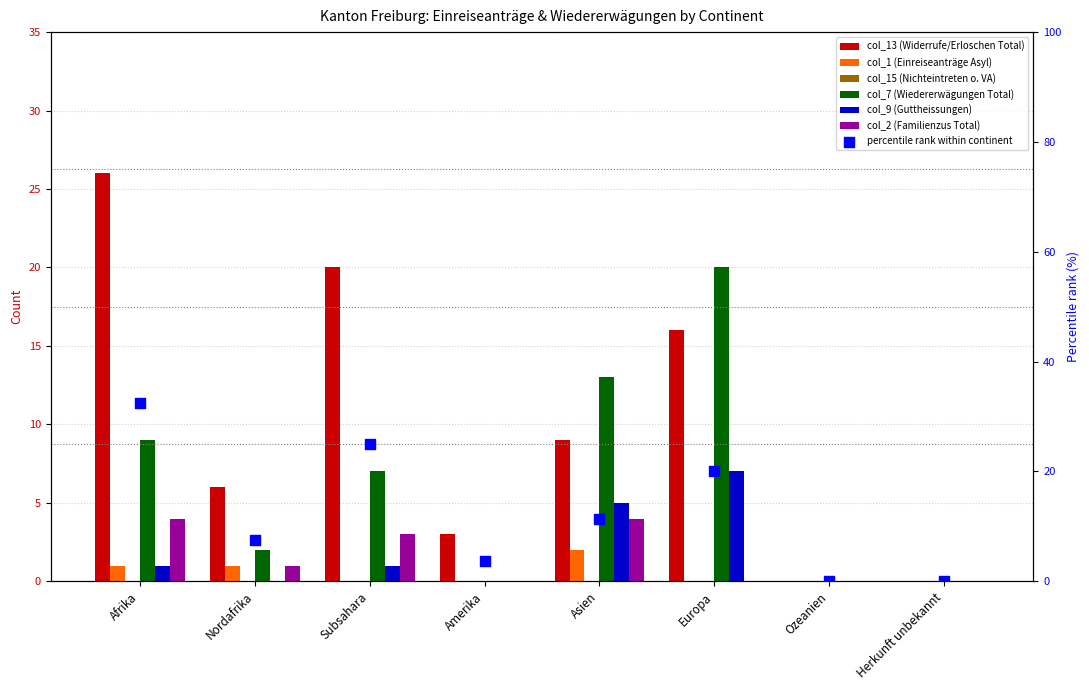

Is the value of col_9 (Guttheissungen) at Amerika greater than the value of col_2 (Familienzus Total) at Nordafrika?

No